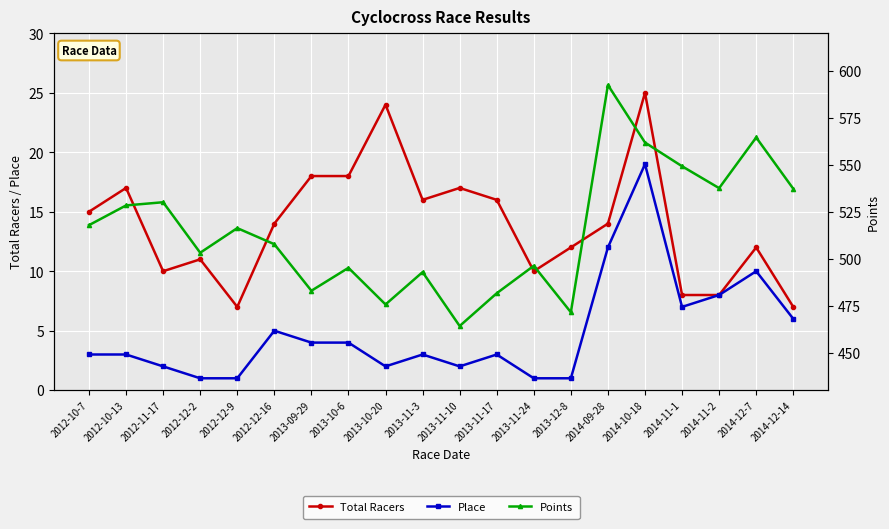

At which label does Points reach its minimum?

2013-11-10